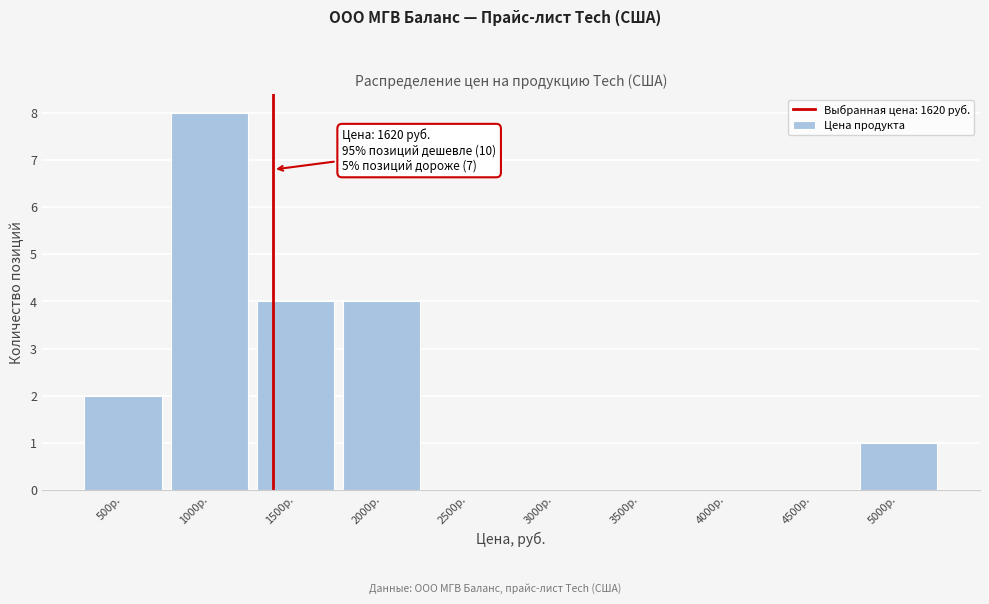

Reading left to right, transcribe all the data shown in this chart.

500р.=2	1000р.=8	1500р.=4	2000р.=4	2500р.=0	3000р.=0	3500р.=0	4000р.=0	4500р.=0	5000р.=1